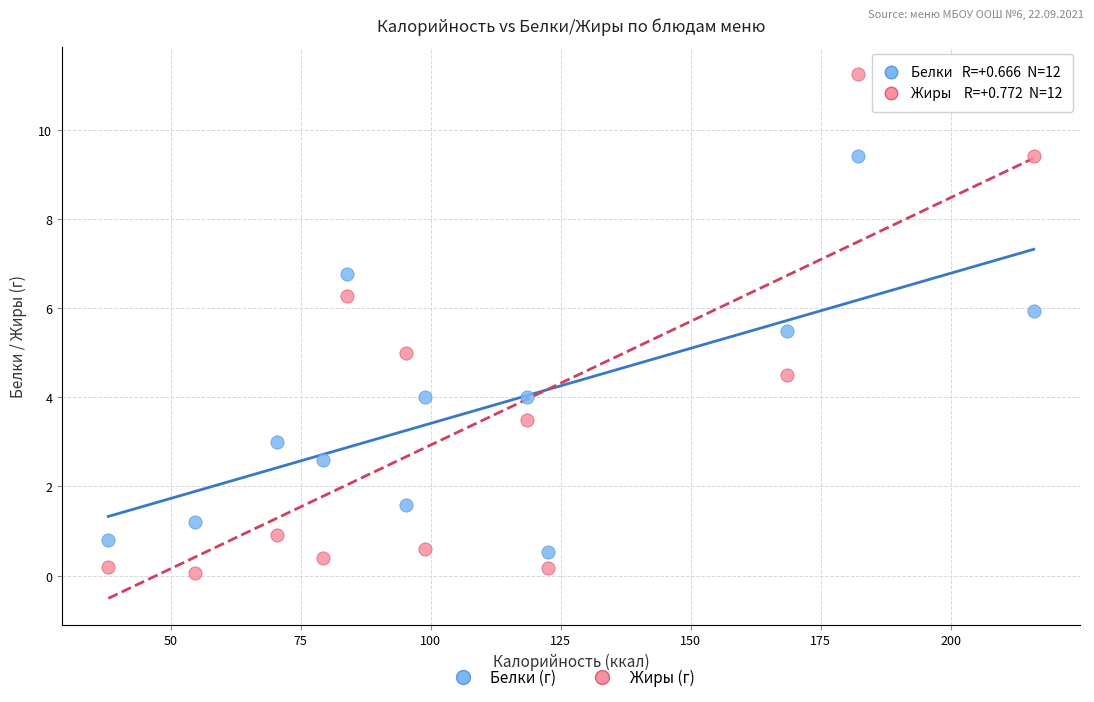

Across all data points, what is the range of Y values (max minus min)?

11.2